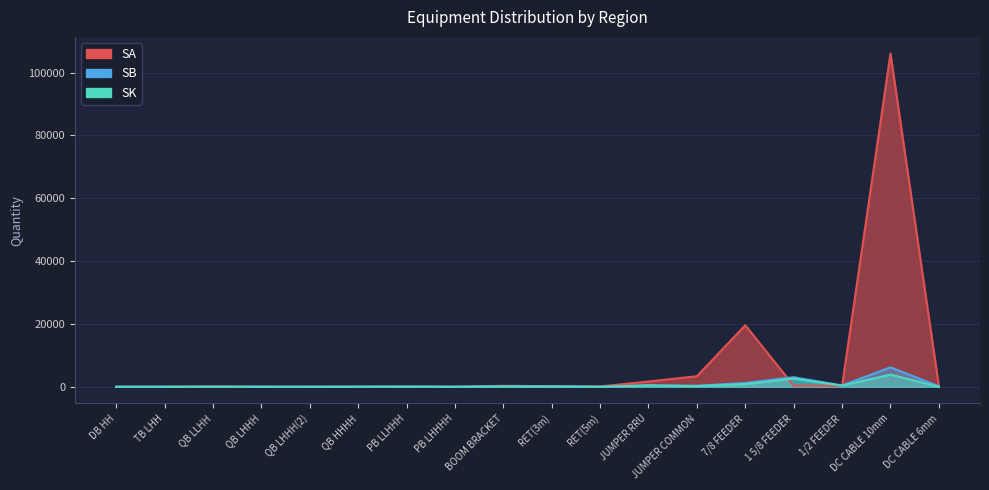

At which category does SK reach its first local valley?

QB LHHH(2)